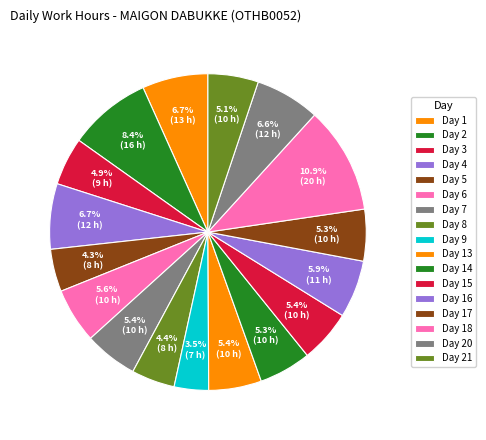

To the nearest percent, what is the difference between the largest and smallest slice percentages?

7%